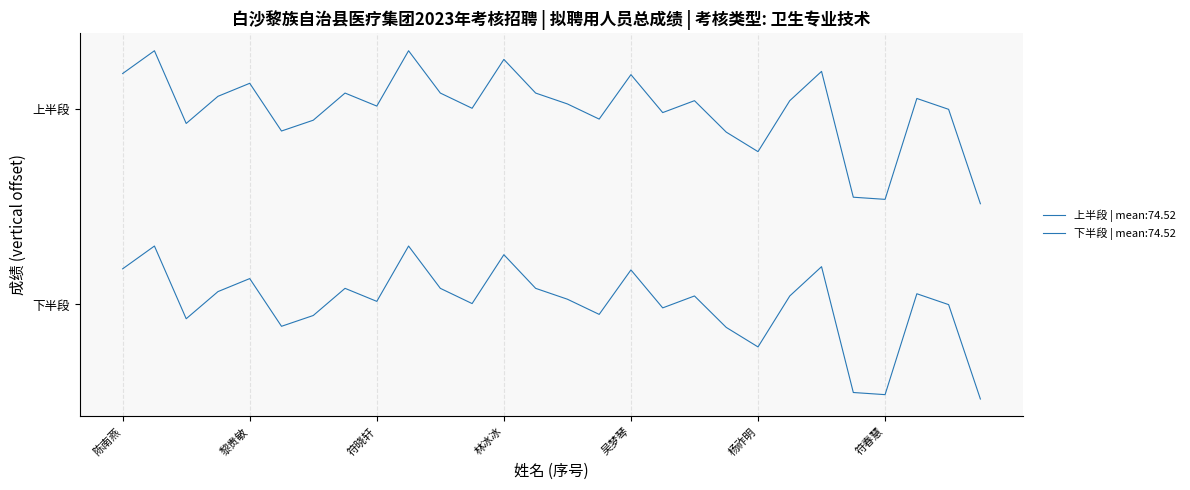

Does the chart display data point markers on the line(s)?

No